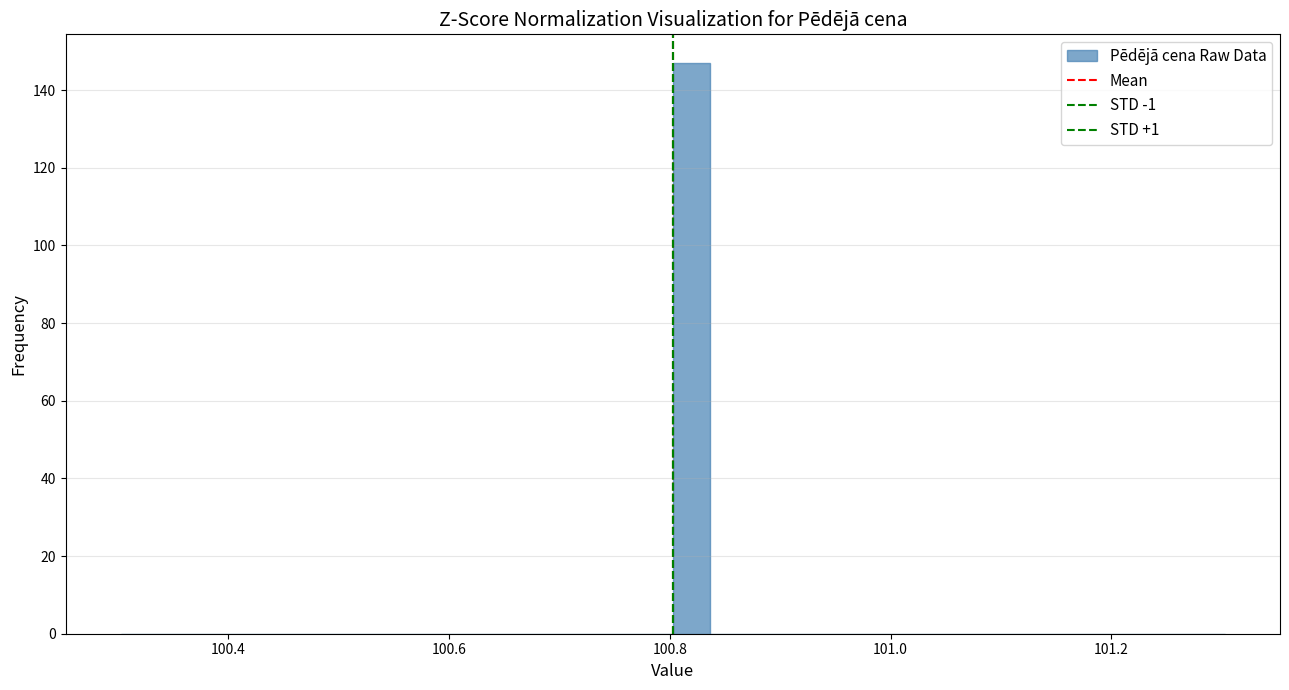

Read against the x-axis, roughly where is the centre of the tallest bar?

100.82